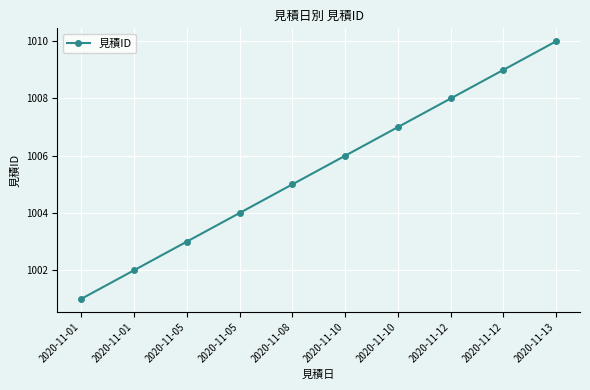

What is the greatest value displayed?

1010